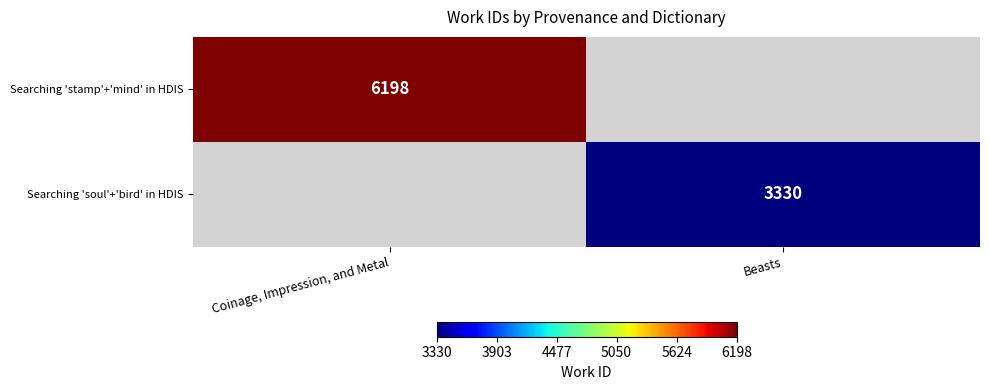

At how many categories does at least one series exceed 3627?

1